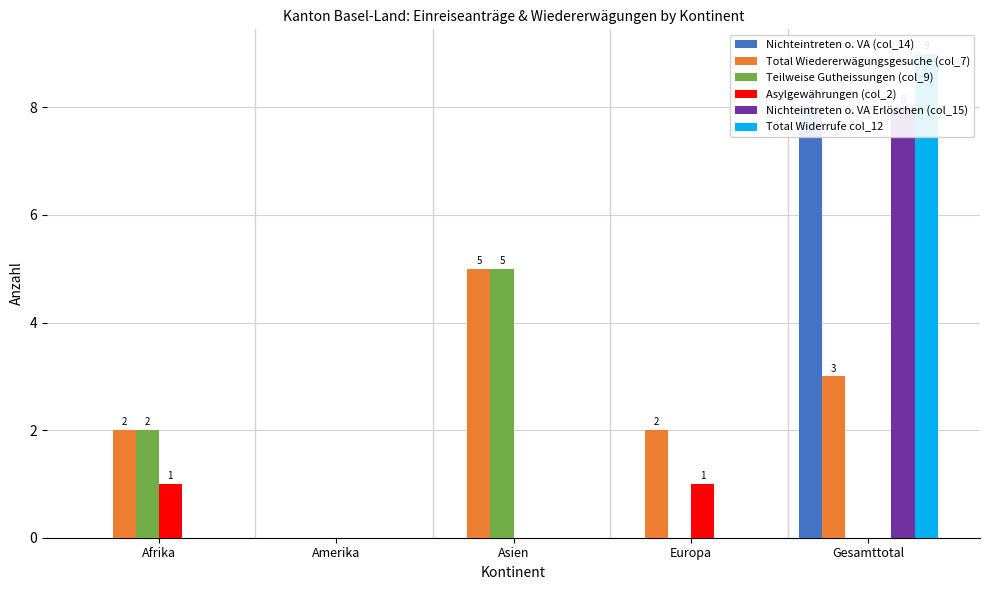

Reading left to right, what are all the values shown in this chart?

Nichteintreten o. VA (col_14): 0	0	0	0	8
Total Wiedererwägungsgesuche (col_7): 2	0	5	2	3
Teilweise Gutheissungen (col_9): 2	0	5	0	0
Asylgewährungen (col_2): 1	0	0	1	0
Nichteintreten o. VA Erlöschen (col_15): 0	0	0	0	8
Total Widerrufe col_12: 0	0	0	0	9